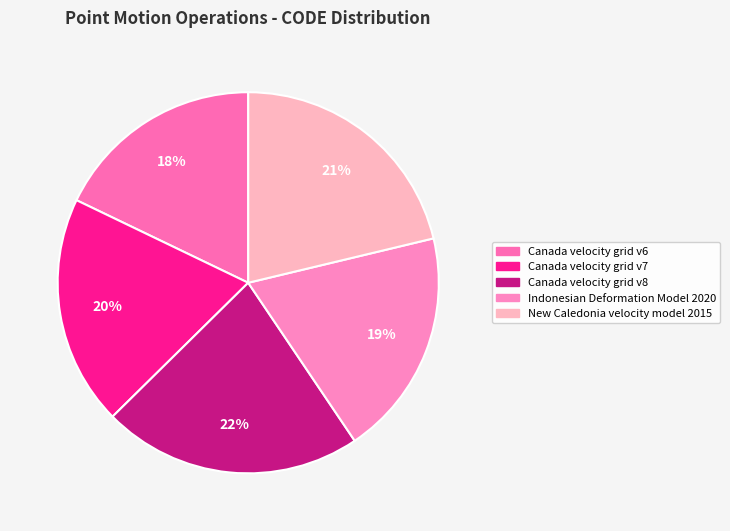

Is Indonesian Deformation Model 2020 the majority of the pie?

No